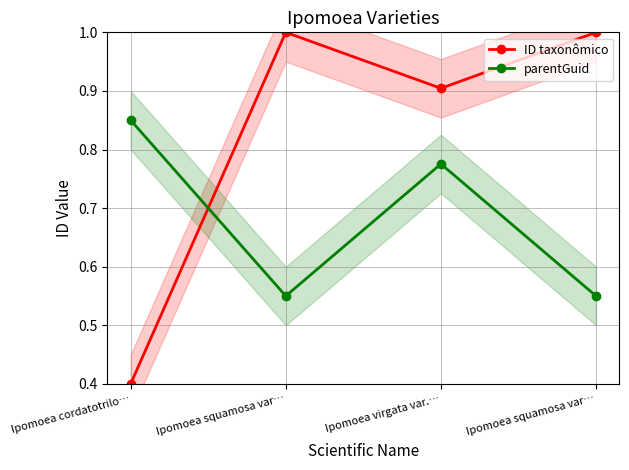

List the series in order of their overall mean, highest first.

ID taxonômico, parentGuid